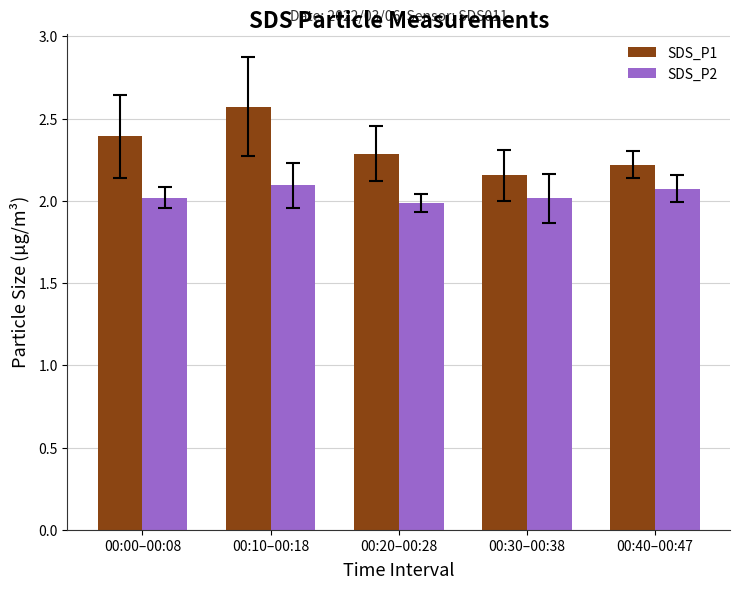

What is the sum of all SDS_P1 values?

11.6